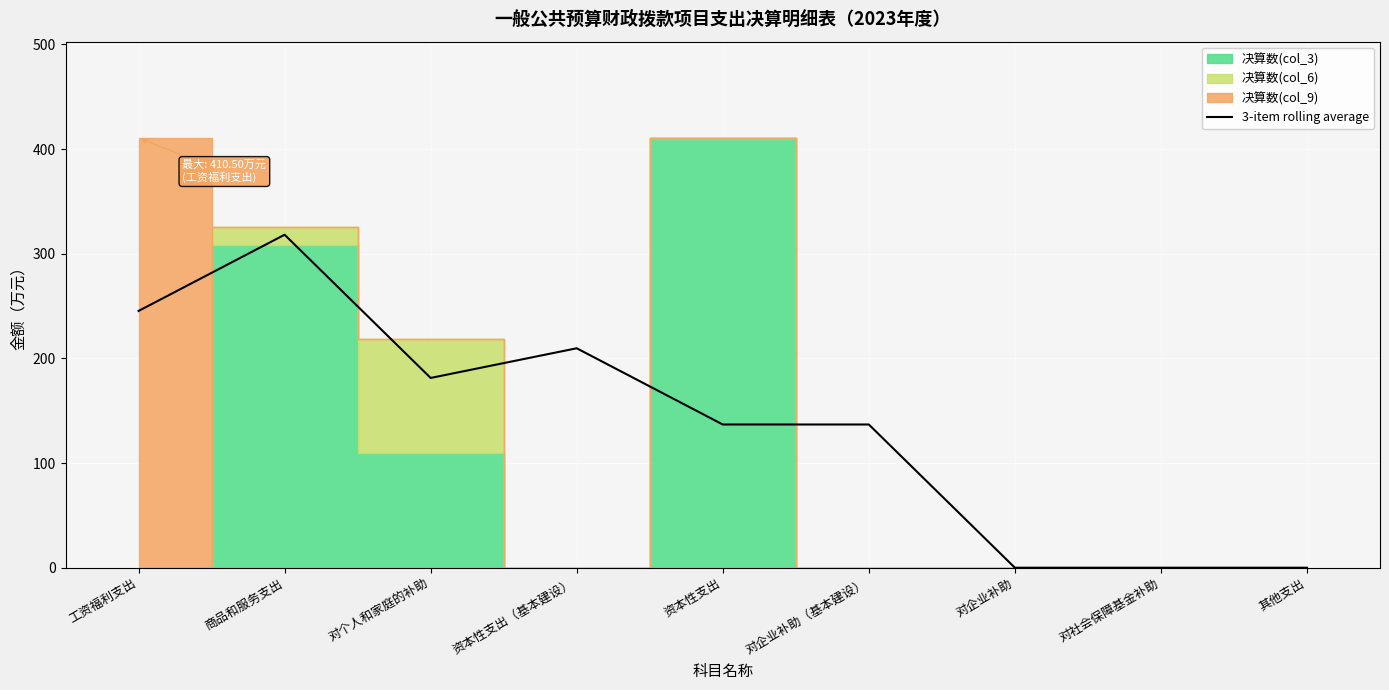

What is the ratio of the value at 对个人和家庭的补助 to the value at 商品和服务支出?

0.6